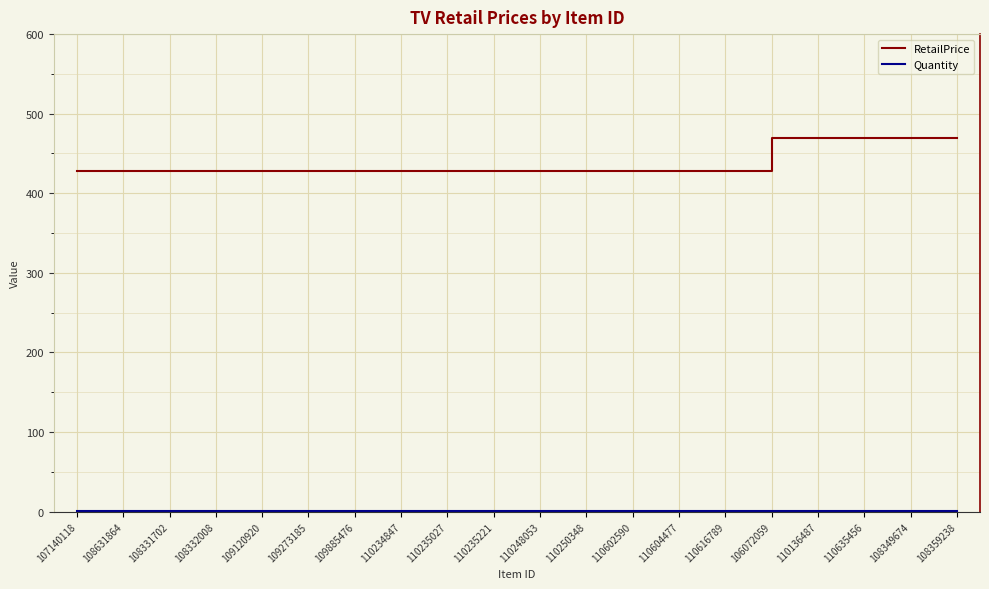

At how many categories does at least one series exceed 236?

20